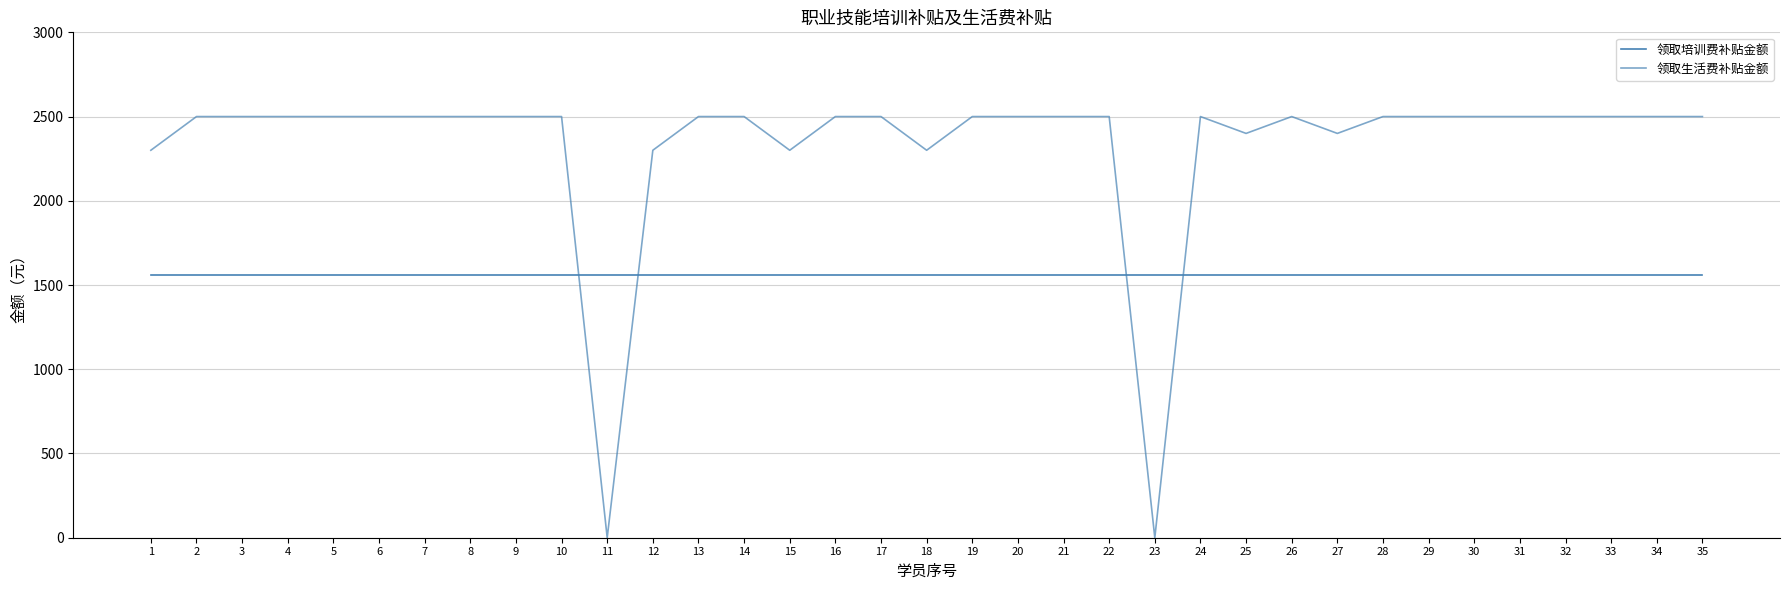

List the series in order of their peak value, lowest first.

领取培训费补贴金额, 领取生活费补贴金额